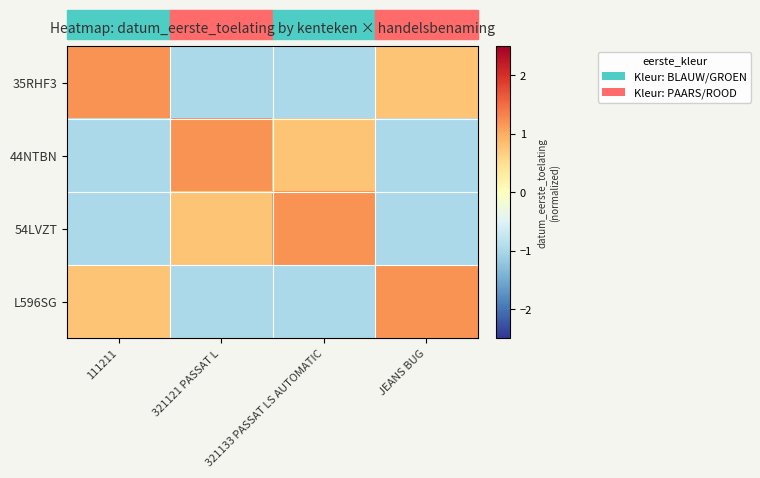

Which has a higher value, 111211 or 321133 PASSAT LS AUTOMATIC?

111211